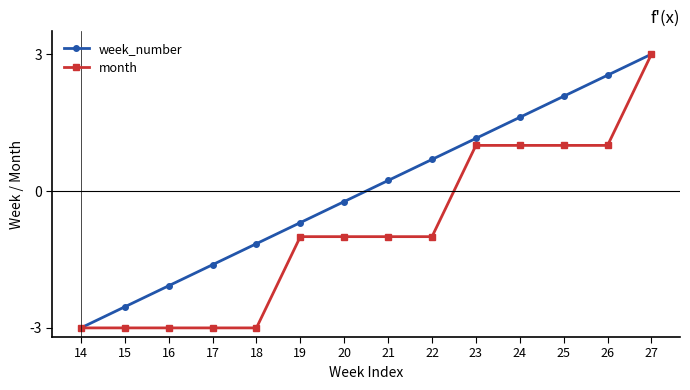

List the labels in order of week_number value, largest first.

27, 26, 25, 24, 23, 22, 21, 20, 19, 18, 17, 16, 15, 14